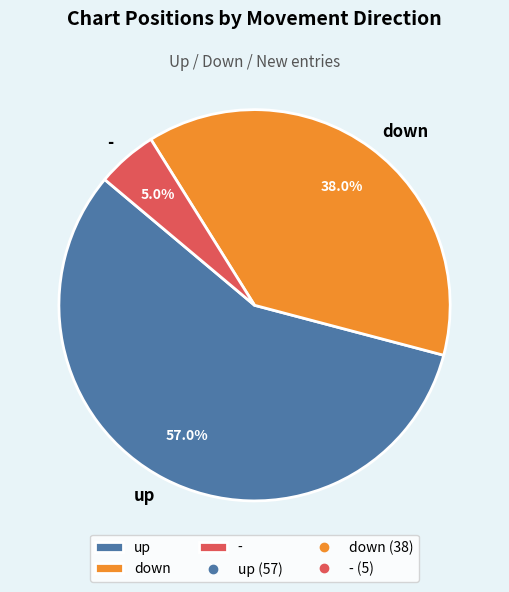

Is - the majority of the pie?

No